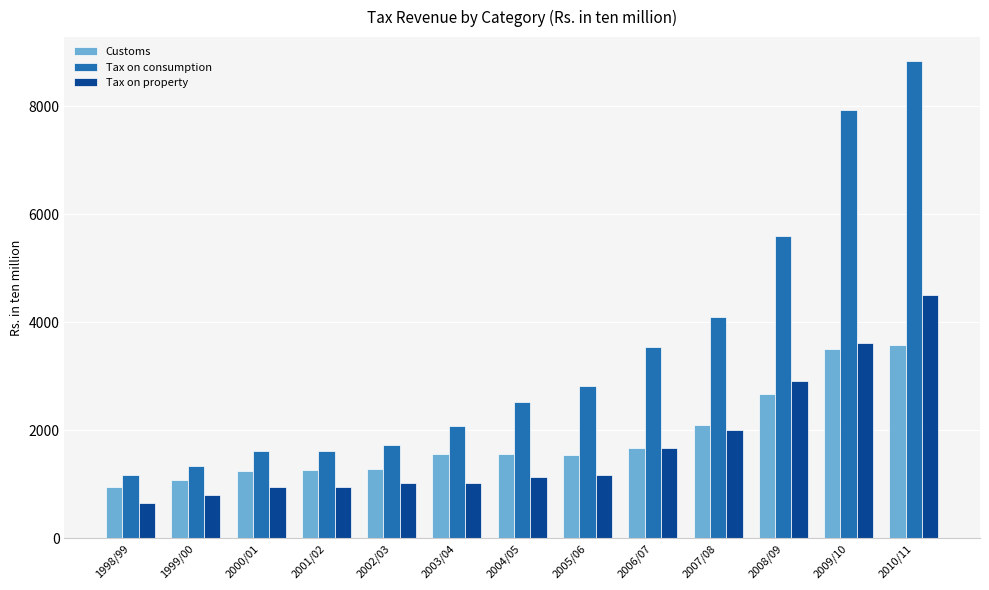

What are all the series names shown in the legend?

Customs, Tax on consumption, Tax on property